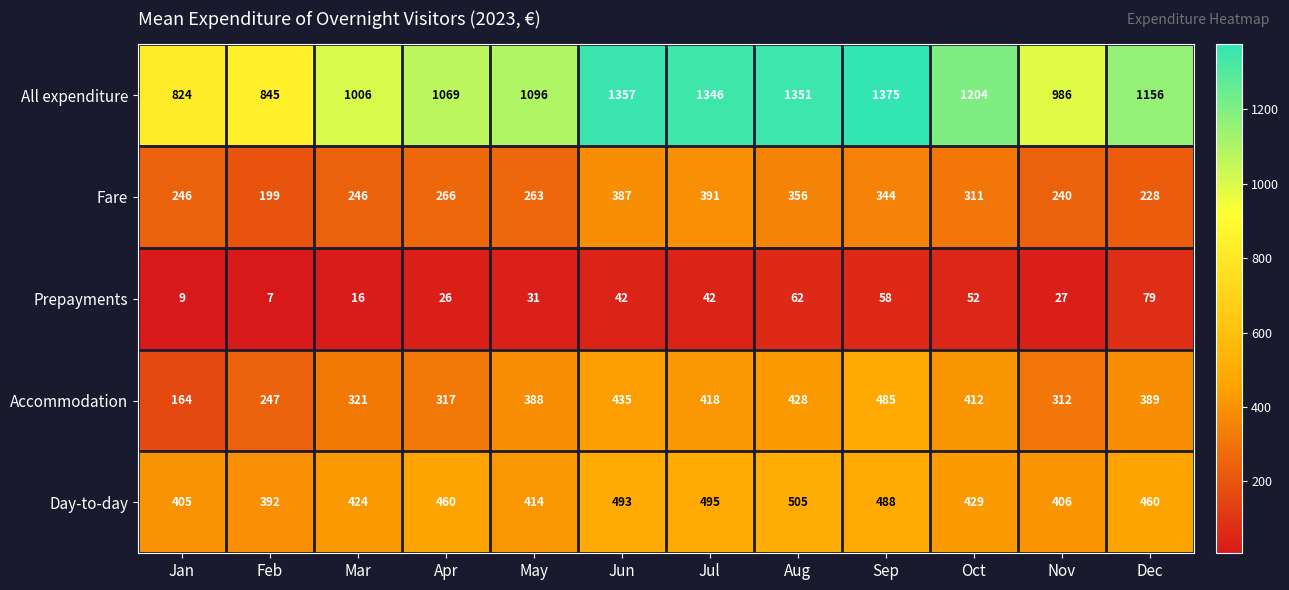

What is the greatest value displayed?

1375